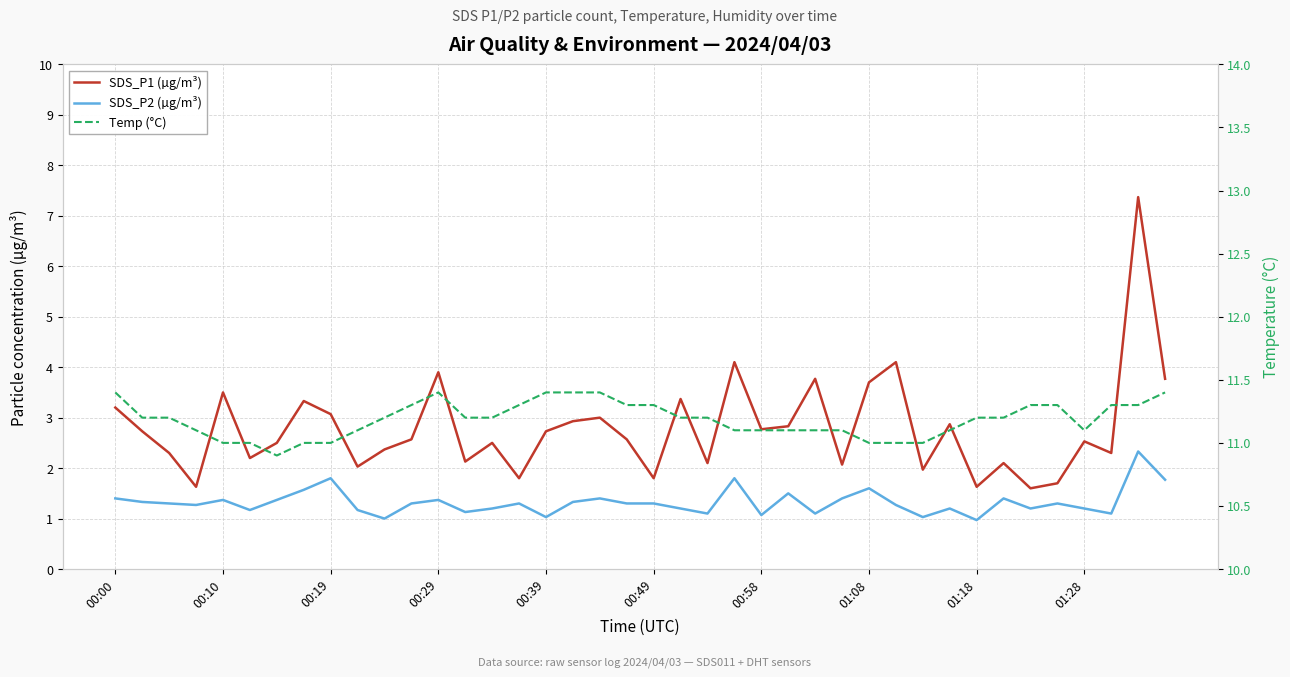

Reading left to right, what are all the values shown in this chart?

SDS_P1 (µg/m³): 3.2	2.7	2.3	1.6	3.5	2.2	2.5	3.3	3.1	2.0	2.4	2.6	3.9	2.1	2.5	1.8	2.7	2.9	3.0	2.6	1.8	3.4	2.1	4.1	2.8	2.8	3.8	2.1	3.7	4.1	2.0	2.9	1.6	2.1	1.6	1.7	2.5	2.3	7.4	3.8
SDS_P2 (µg/m³): 1.4	1.3	1.3	1.3	1.4	1.2	1.4	1.6	1.8	1.2	1.0	1.3	1.4	1.1	1.2	1.3	1.0	1.3	1.4	1.3	1.3	1.2	1.1	1.8	1.1	1.5	1.1	1.4	1.6	1.3	1.0	1.2	1.0	1.4	1.2	1.3	1.2	1.1	2.3	1.8
Temp (°C): 11.4	11.2	11.2	11.1	11.0	11.0	10.9	11.0	11.0	11.1	11.2	11.3	11.4	11.2	11.2	11.3	11.4	11.4	11.4	11.3	11.3	11.2	11.2	11.1	11.1	11.1	11.1	11.1	11.0	11.0	11.0	11.1	11.2	11.2	11.3	11.3	11.1	11.3	11.3	11.4